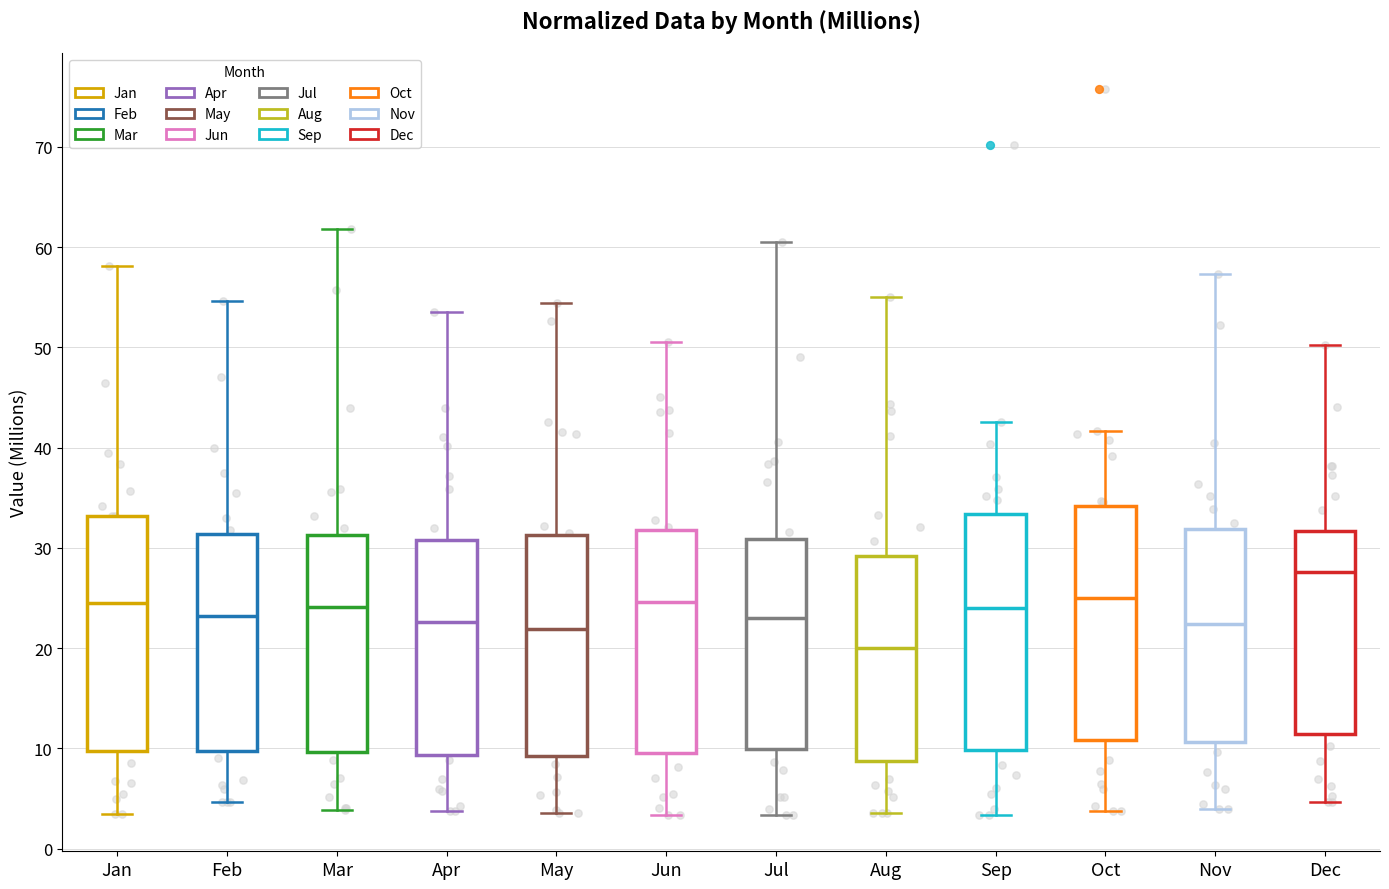

Reading left to right, read every box against the y-axis: the position of its median line, the range the box covers, and the ends of its whiskers. The values are not printed on the chart, so give them approximately, as read against the axis.

Jan: median 24, box 10 to 33, whiskers 3 to 58
Feb: median 23, box 10 to 31, whiskers 5 to 55
Mar: median 24, box 10 to 31, whiskers 4 to 62
Apr: median 23, box 9 to 31, whiskers 4 to 54
May: median 22, box 9 to 31, whiskers 4 to 54
Jun: median 25, box 9 to 32, whiskers 3 to 51
Jul: median 23, box 10 to 31, whiskers 3 to 61
Aug: median 20, box 9 to 29, whiskers 4 to 55
Sep: median 24, box 10 to 33, whiskers 3 to 43
Oct: median 25, box 11 to 34, whiskers 4 to 42
Nov: median 22, box 11 to 32, whiskers 4 to 57
Dec: median 28, box 11 to 32, whiskers 5 to 50